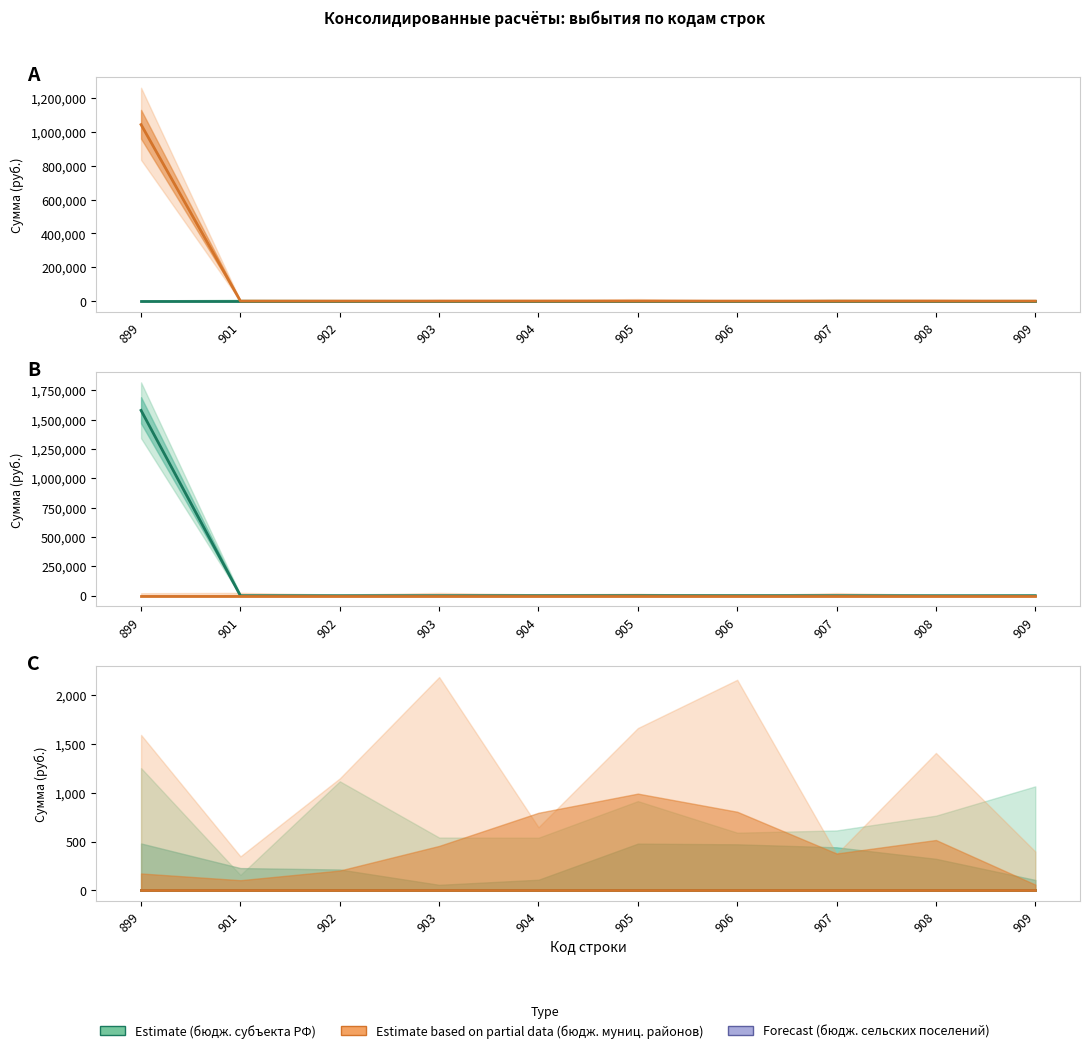

True or false: бюджеты городских округов has more than 1 points higher than both neighbors.

False